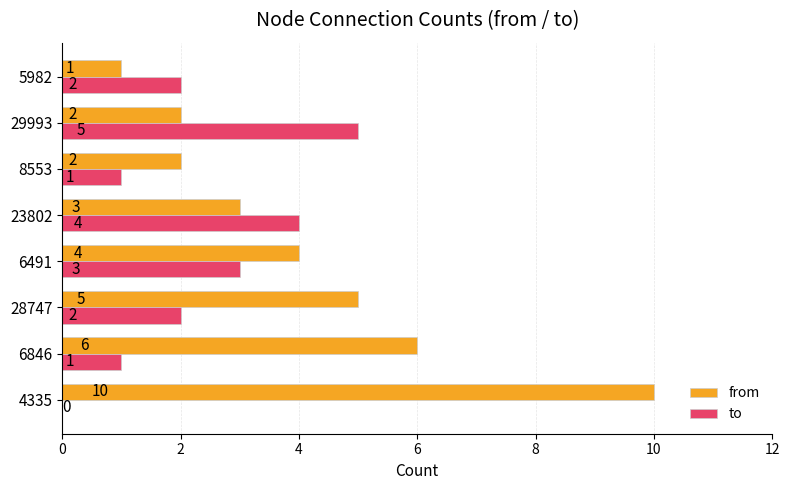

Is it true that to equals 1 at 8553?

True